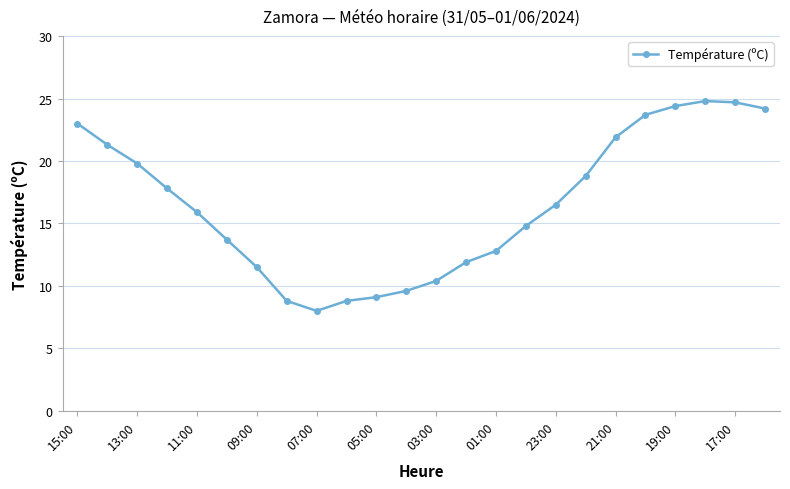

Does the chart display data point markers on the line(s)?

Yes